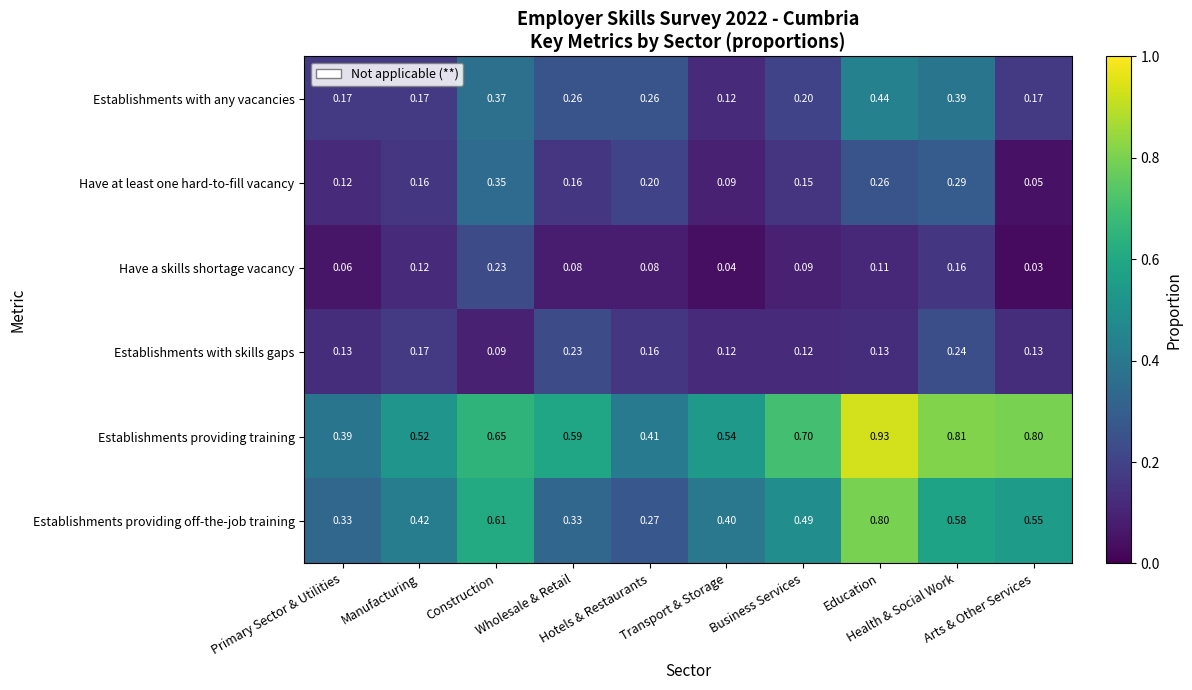

Rank the series by their maximum value, from lowest to highest.

Have a skills shortage vacancy, Establishments with skills gaps, Have at least one hard-to-fill vacancy, Establishments with any vacancies, Establishments providing off-the-job training, Establishments providing training